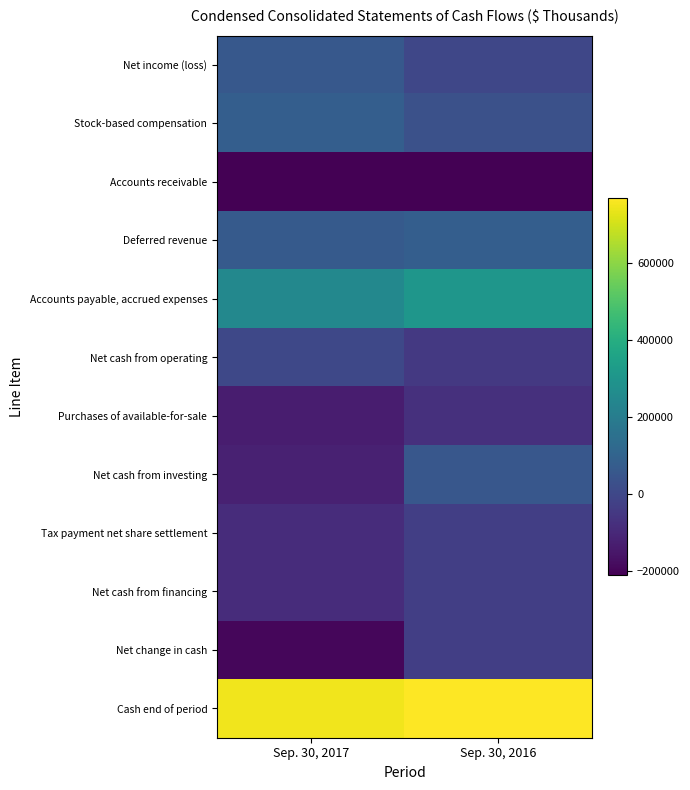

What is the lowest value of the Net change in cash series?

-193770